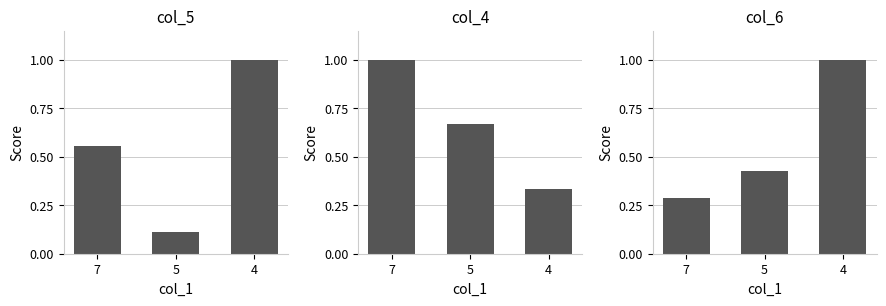

The value of col_6 at 7 is 0.3. True or false?

True